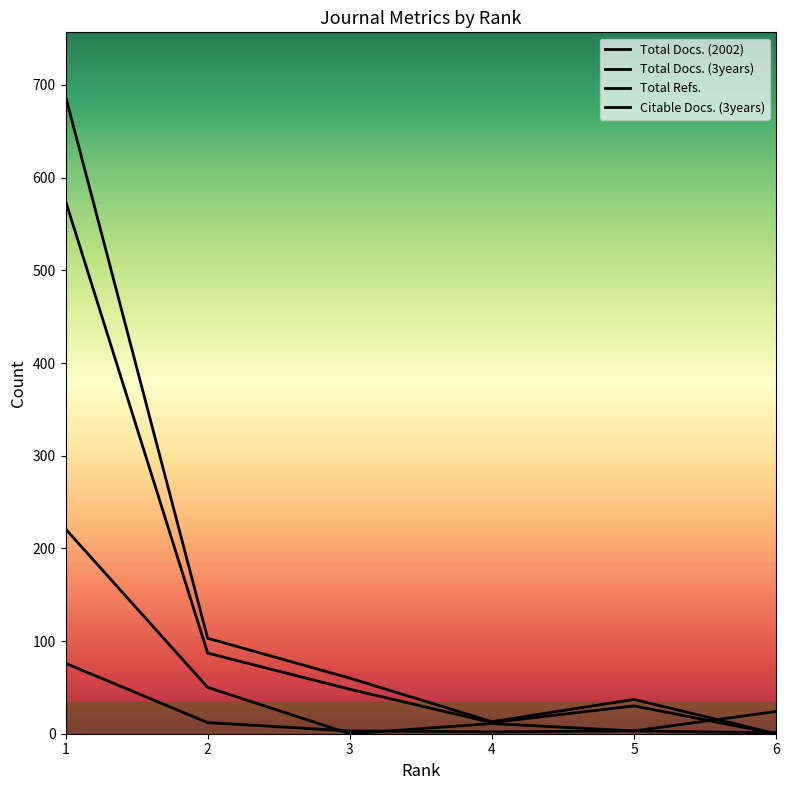

Does the chart display data point markers on the line(s)?

No